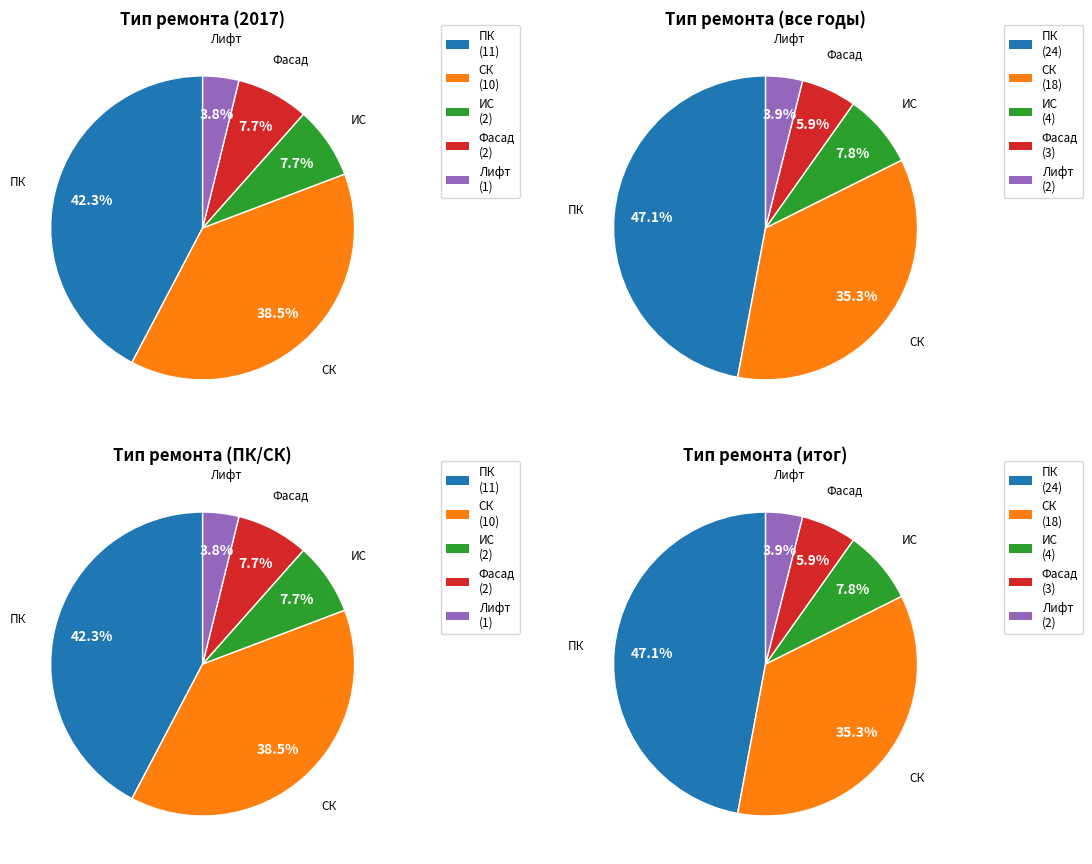

Do Фасад and СК together represent more than half of the pie?

No